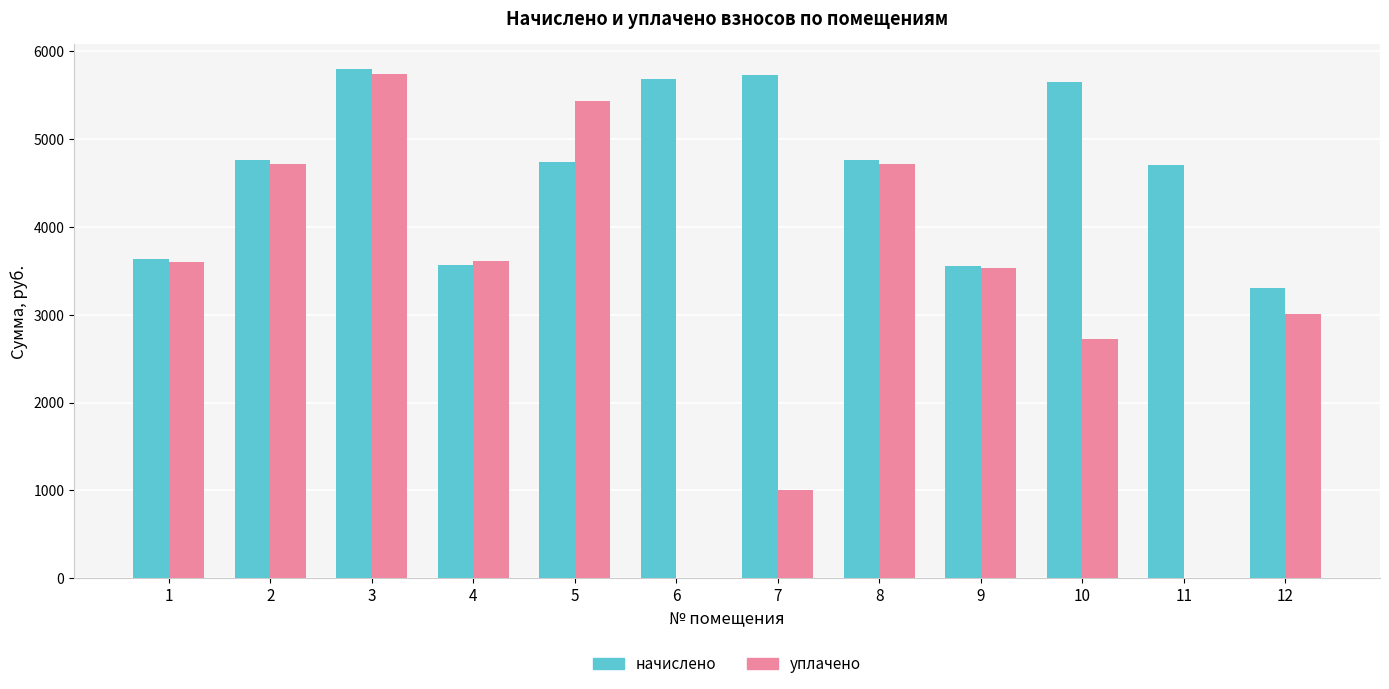

What are all the series names shown in the legend?

начислено, уплачено